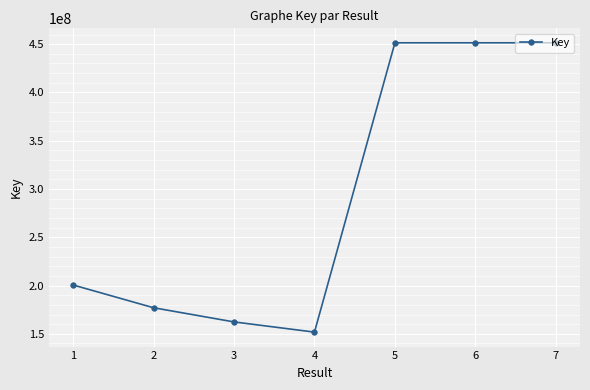

Is it true that the value at 7 is 644159577?

False